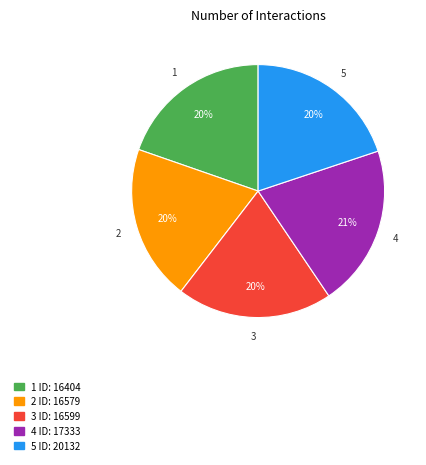

Is there any slice that represents more than half of the pie?

No